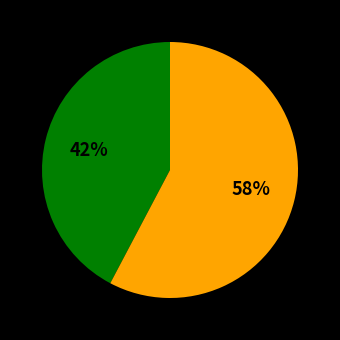

Is there any slice that represents more than half of the pie?

Yes